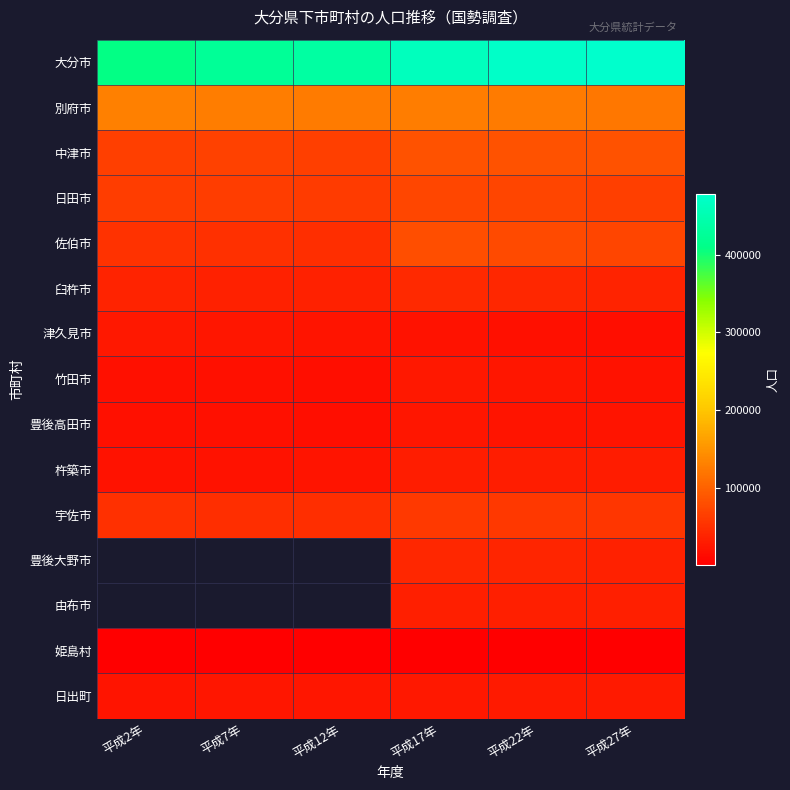

At how many categories does at least one series exceed 86616?

6